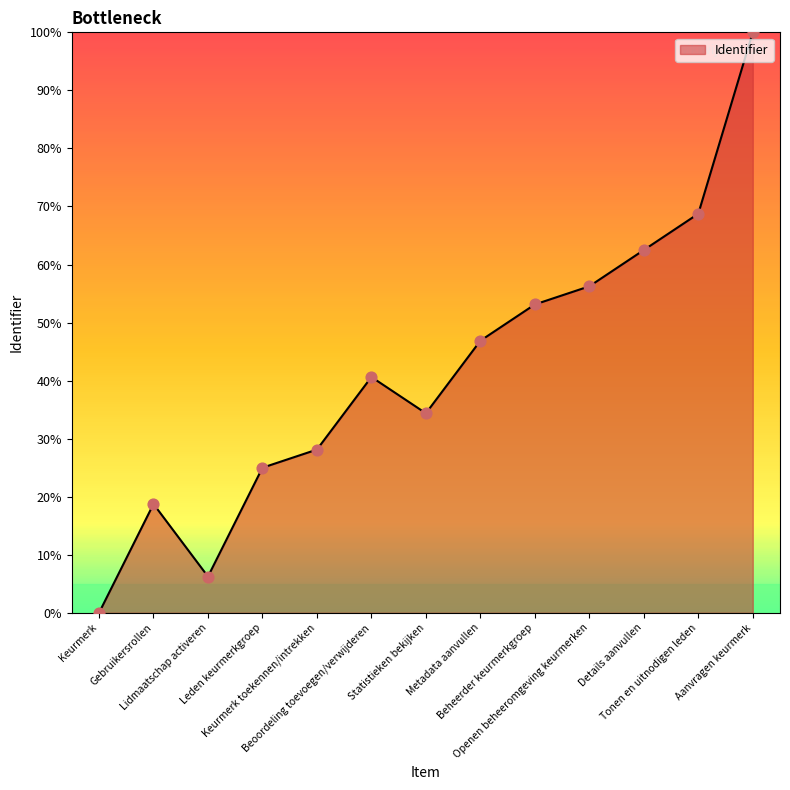

What is the maximum value shown in the chart?

100.0